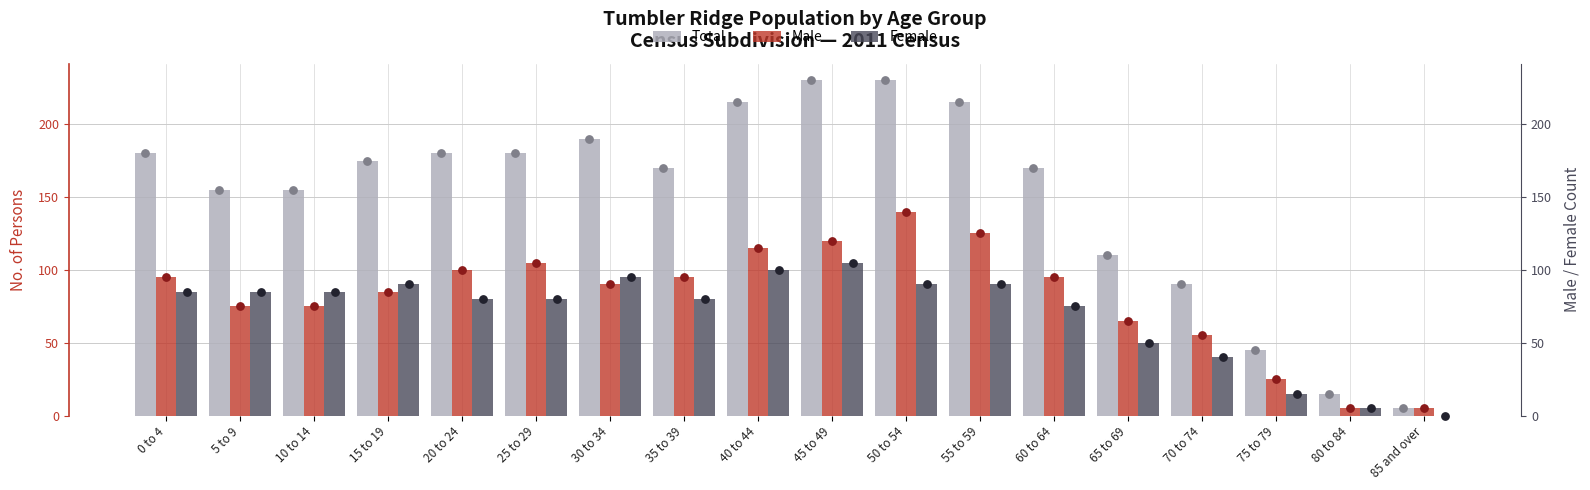

Which series reaches the maximum Y coordinate?

Total